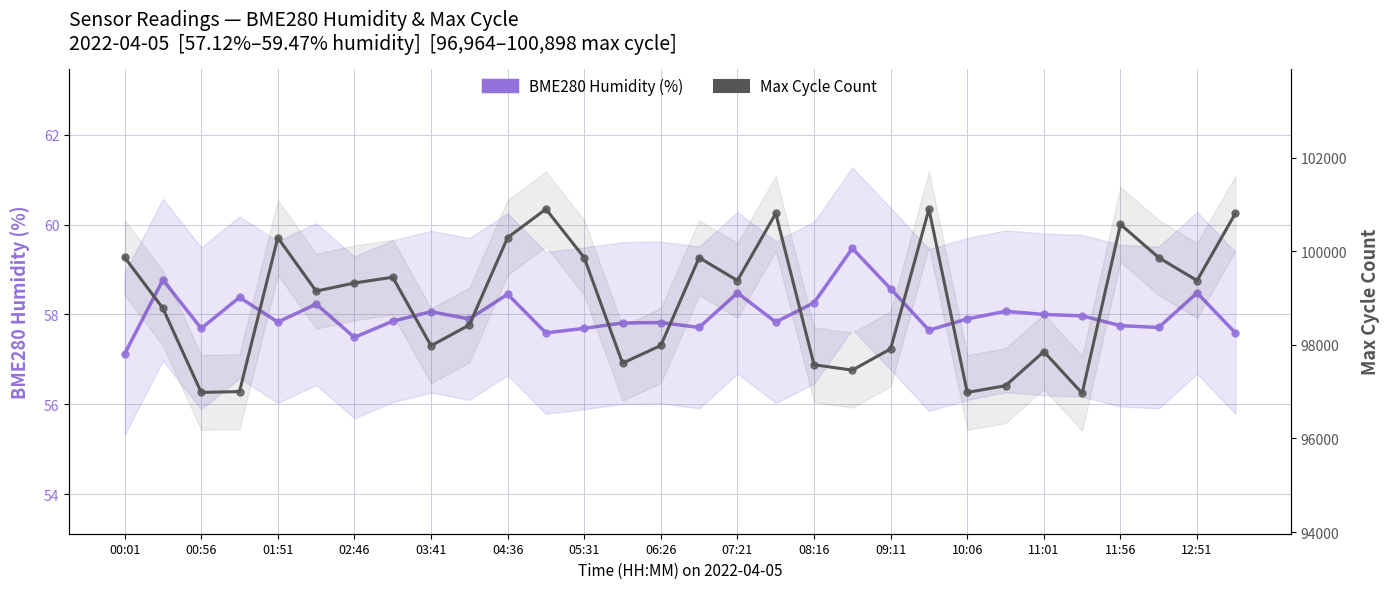

Which series has the widest spread of values?

Max Cycle Count